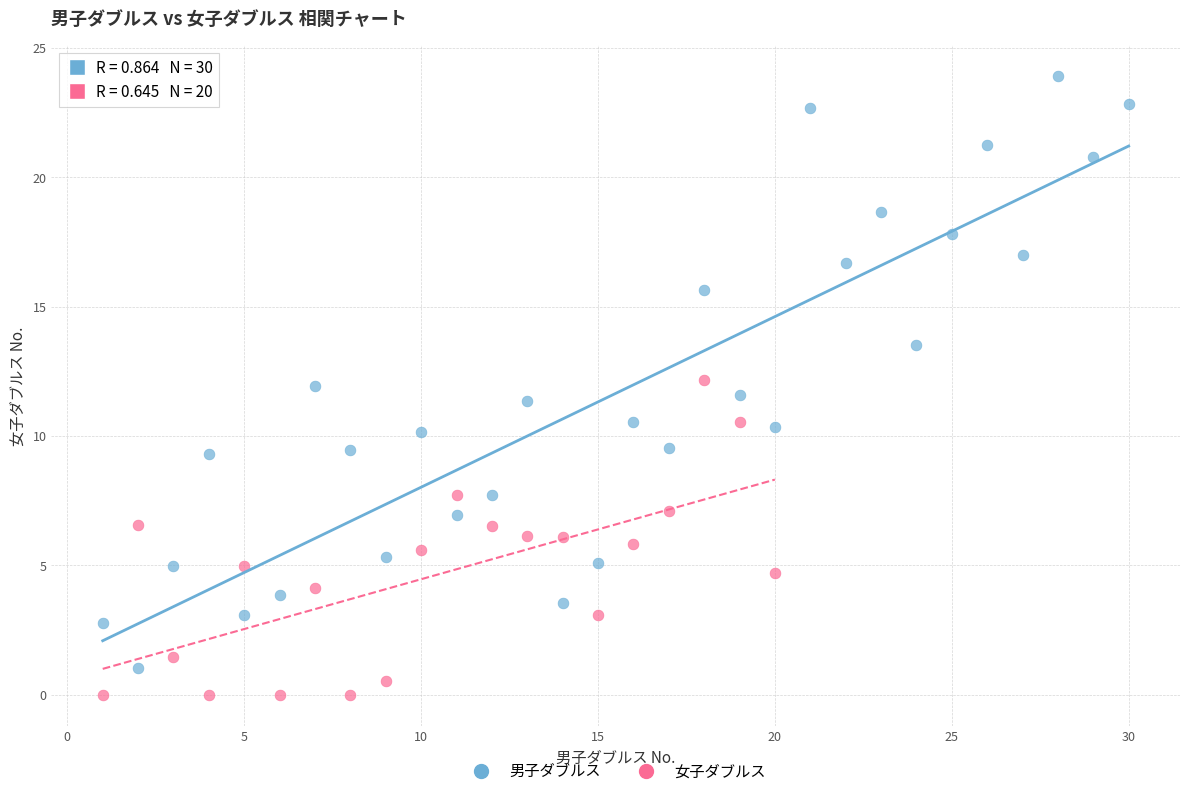

Which series contains the highest Y value?

男子ダブルス